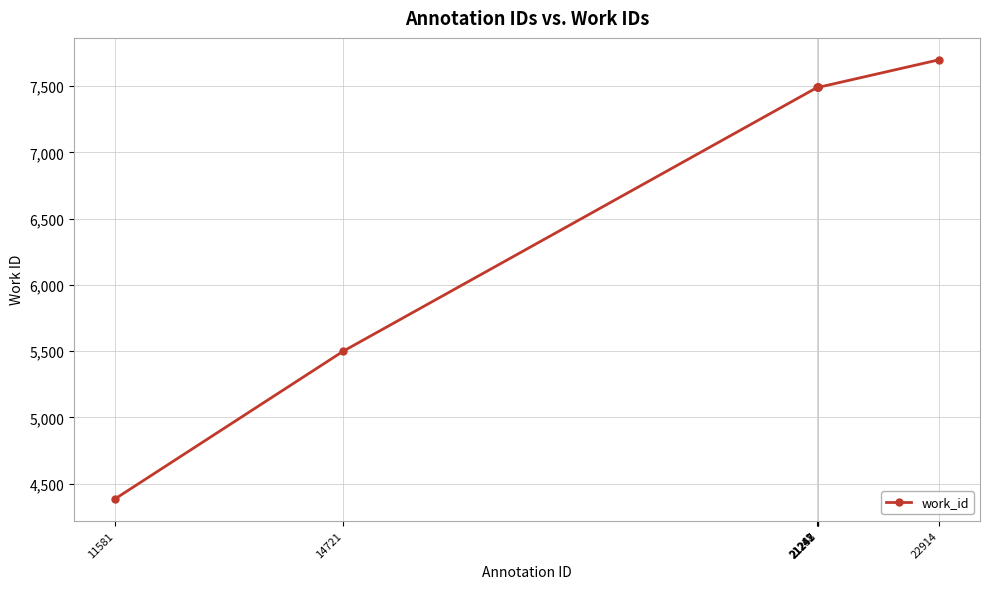

What is the value of the 6th point from the left?

7490